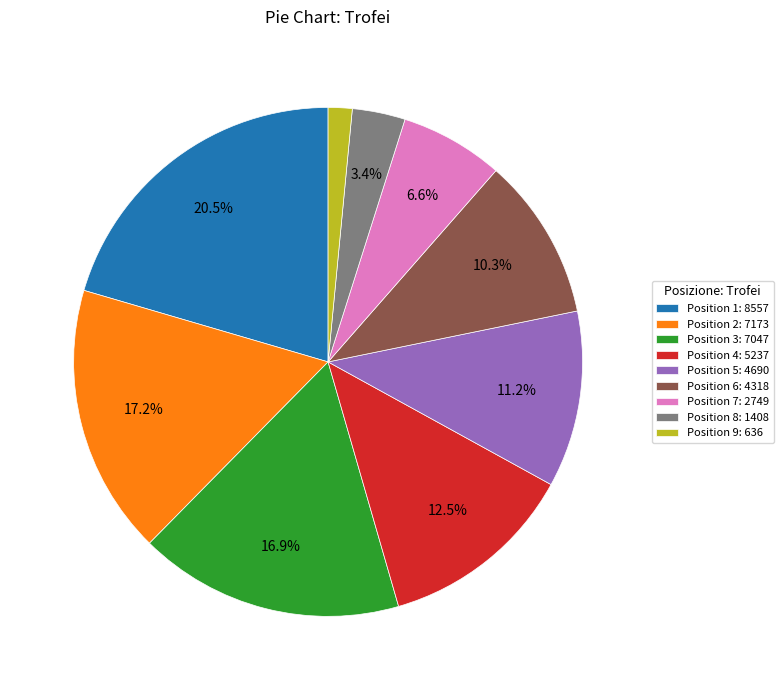

Combined, do Position 7: 2749 and Position 9: 636 account for over 50%?

No